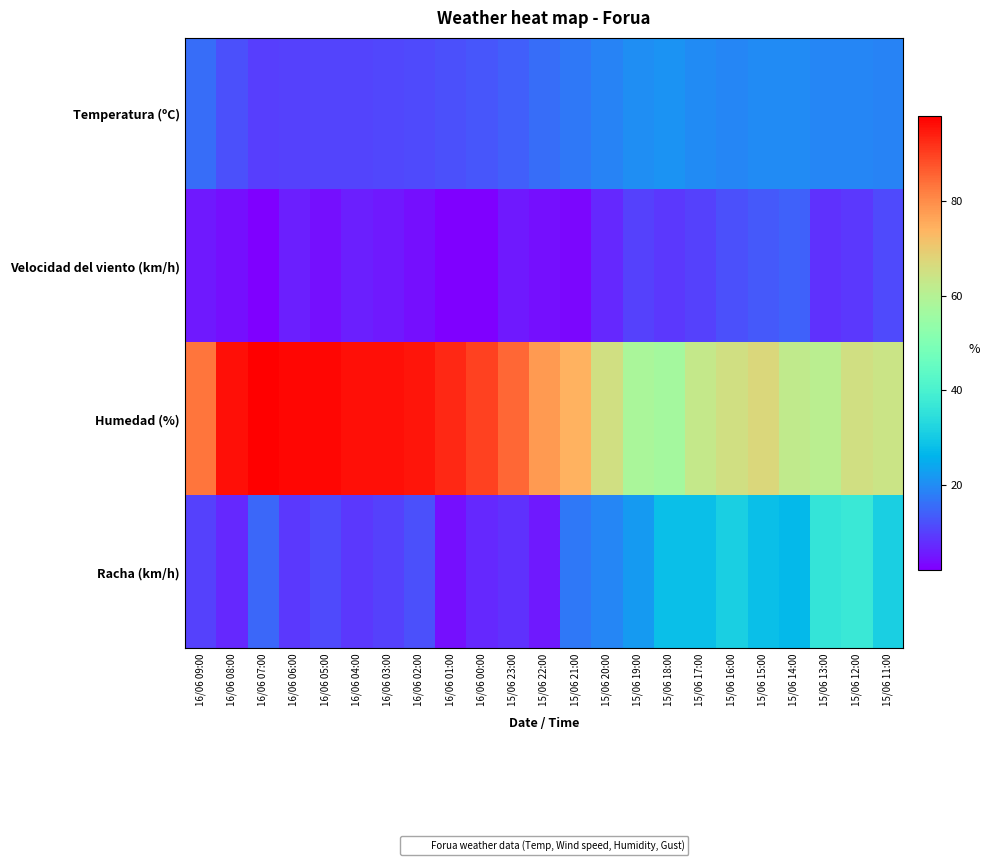

Reading right to left, extract all data points from this chart.

Temperatura (ºC): 15/06 11:00=18.8	15/06 12:00=19.0	15/06 13:00=19.2	15/06 14:00=19.9	15/06 15:00=19.8	15/06 16:00=19.1	15/06 17:00=19.7	15/06 18:00=20.8	15/06 19:00=20.1	15/06 20:00=18.6	15/06 21:00=17.3	15/06 22:00=15.6	15/06 23:00=13.9	16/06 00:00=12.7	16/06 01:00=12.0	16/06 02:00=11.1	16/06 03:00=10.7	16/06 04:00=10.5	16/06 05:00=10.3	16/06 06:00=10.0	16/06 07:00=9.7	16/06 08:00=11.9	16/06 09:00=15.6
Velocidad del viento (km/h): 15/06 11:00=11.0	15/06 12:00=9.0	15/06 13:00=8.0	15/06 14:00=14.0	15/06 15:00=13.0	15/06 16:00=12.0	15/06 17:00=10.0	15/06 18:00=9.0	15/06 19:00=10.0	15/06 20:00=7.0	15/06 21:00=3.0	15/06 22:00=4.0	15/06 23:00=5.0	16/06 00:00=2.0	16/06 01:00=2.0	16/06 02:00=4.0	16/06 03:00=5.0	16/06 04:00=6.0	16/06 05:00=4.0	16/06 06:00=6.0	16/06 07:00=2.0	16/06 08:00=4.0	16/06 09:00=5.0
Humedad (%): 15/06 11:00=64.0	15/06 12:00=65.0	15/06 13:00=61.0	15/06 14:00=62.0	15/06 15:00=67.0	15/06 16:00=65.0	15/06 17:00=63.0	15/06 18:00=57.0	15/06 19:00=58.0	15/06 20:00=65.0	15/06 21:00=74.0	15/06 22:00=78.0	15/06 23:00=85.0	16/06 00:00=90.0	16/06 01:00=93.0	16/06 02:00=95.0	16/06 03:00=96.0	16/06 04:00=96.0	16/06 05:00=97.0	16/06 06:00=97.0	16/06 07:00=98.0	16/06 08:00=96.0	16/06 09:00=83.0
Racha (km/h): 15/06 11:00=31.0	15/06 12:00=37.0	15/06 13:00=36.0	15/06 14:00=27.0	15/06 15:00=28.0	15/06 16:00=31.0	15/06 17:00=28.0	15/06 18:00=28.0	15/06 19:00=22.0	15/06 20:00=19.0	15/06 21:00=17.0	15/06 22:00=5.0	15/06 23:00=8.0	16/06 00:00=7.0	16/06 01:00=4.0	16/06 02:00=12.0	16/06 03:00=10.0	16/06 04:00=9.0	16/06 05:00=11.0	16/06 06:00=9.0	16/06 07:00=15.0	16/06 08:00=7.0	16/06 09:00=10.0